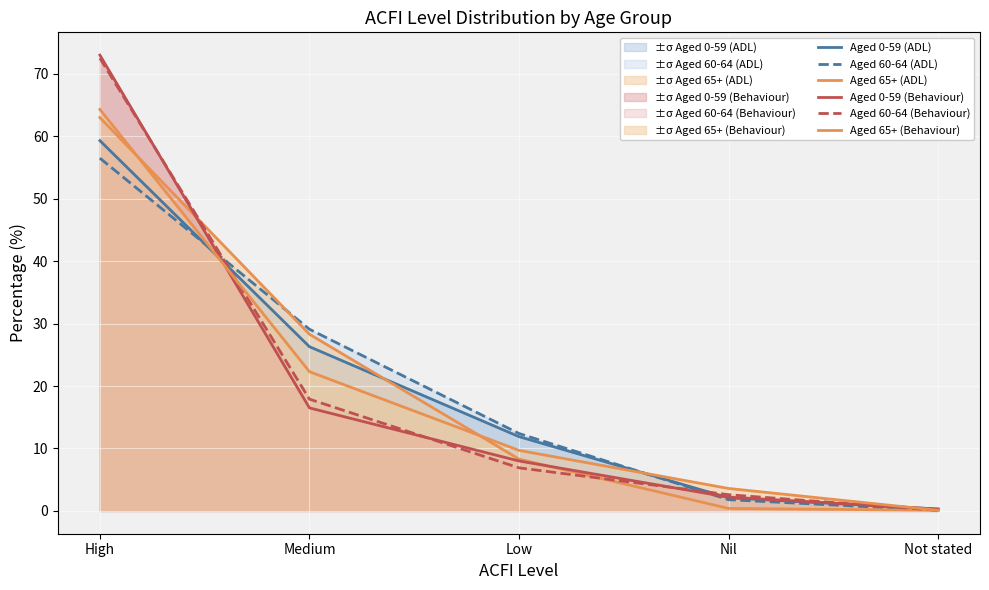

Reading left to right, extract all data points from this chart.

Aged 0-59 (ADL): High=59.3	Medium=26.3	Low=11.9	Nil=2.1	Not stated=0.3
Aged 60-64 (ADL): High=56.5	Medium=29.1	Low=12.4	Nil=1.8	Not stated=0.1
Aged 65+ (ADL): High=63.0	Medium=28.3	Low=8.3	Nil=0.4	Not stated=0.1
Aged 0-59 (Behaviour): High=73.0	Medium=16.5	Low=8.0	Nil=2.2	Not stated=0.3
Aged 60-64 (Behaviour): High=72.5	Medium=17.9	Low=6.9	Nil=2.6	Not stated=0.1
Aged 65+ (Behaviour): High=64.3	Medium=22.3	Low=9.7	Nil=3.6	Not stated=0.1